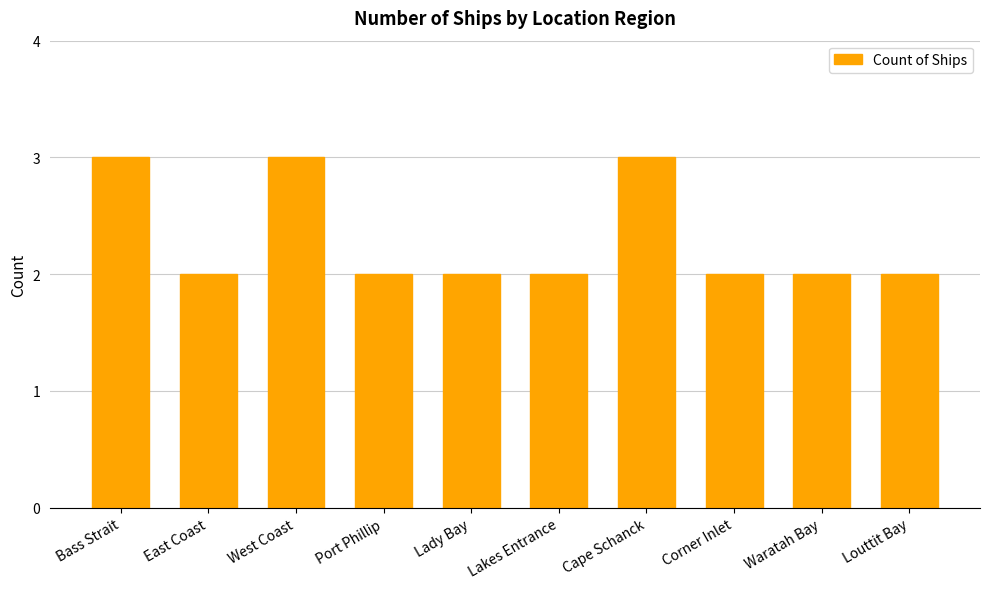

What is the label of the 4th bar from the right?

Cape Schanck